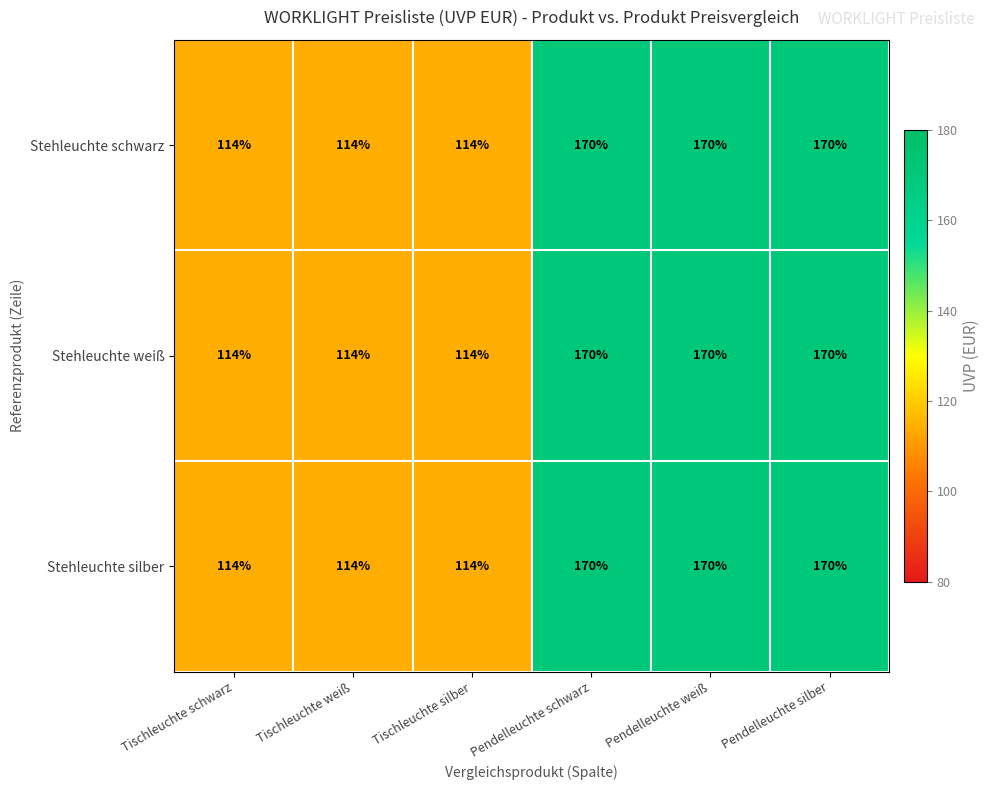

Reading left to right, extract all data points from this chart.

Stehleuchte schwarz: 114	114	114	170	170	170
Stehleuchte weiß: 114	114	114	170	170	170
Stehleuchte silber: 114	114	114	170	170	170